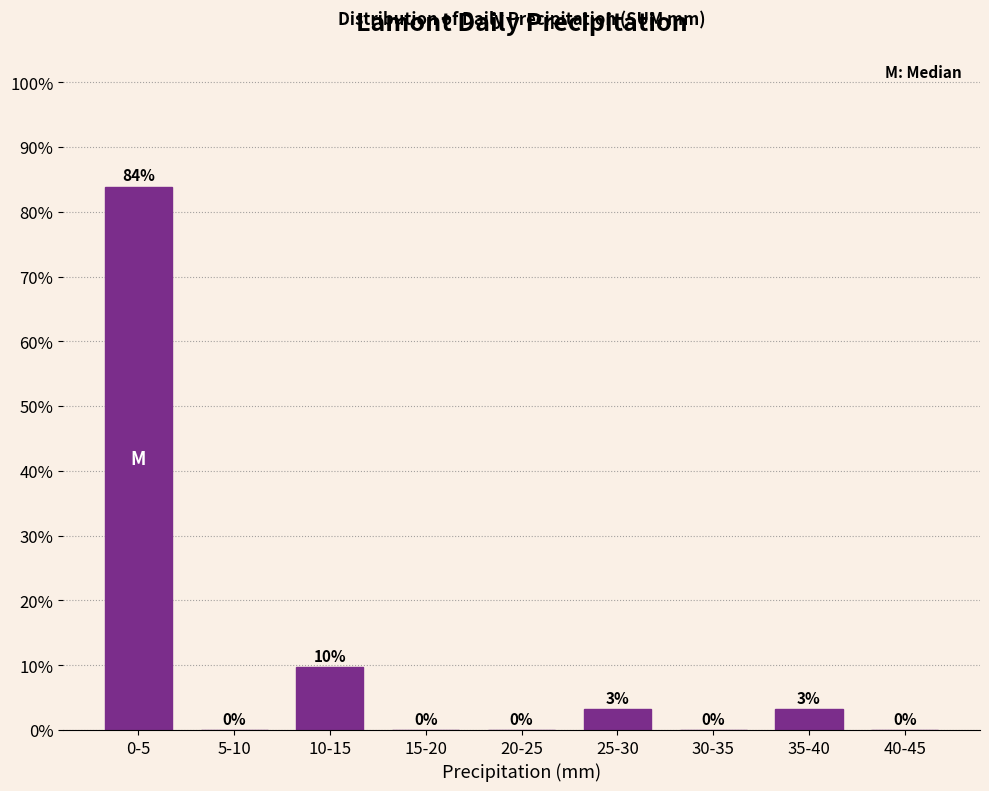

What is the sum of all values?

100.0